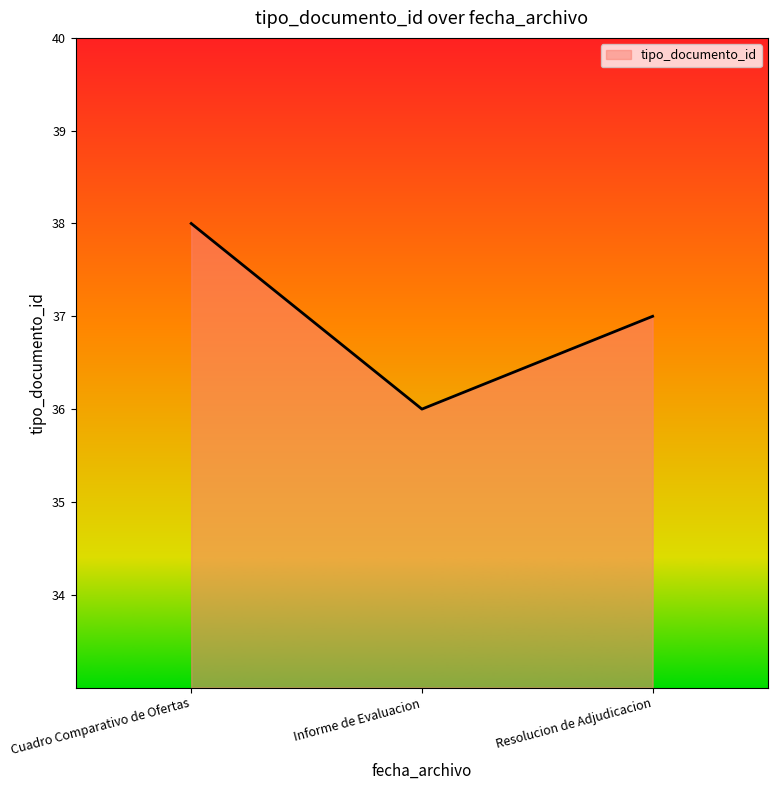

Reading right to left, extract all data points from this chart.

37	36	38